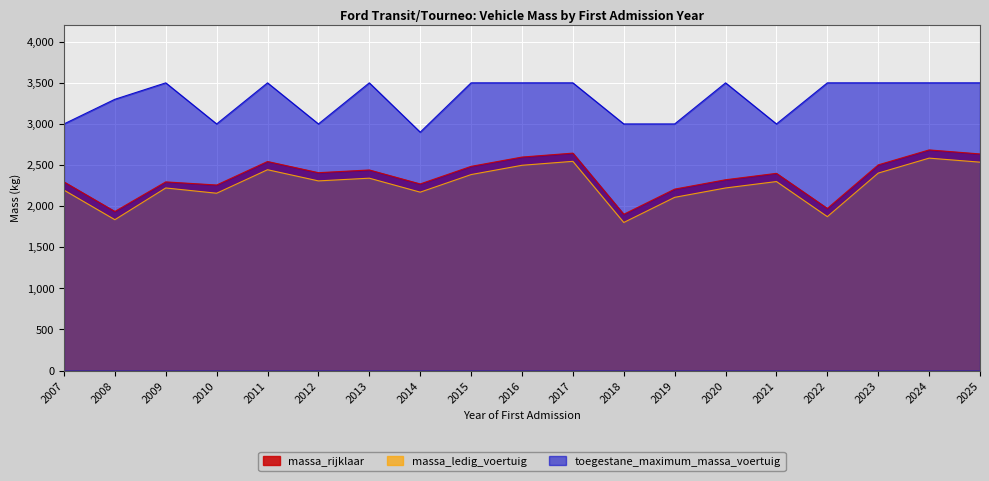

What is the value of the toegestane_maximum_massa_voertuig point at the 15th from the left?

3000